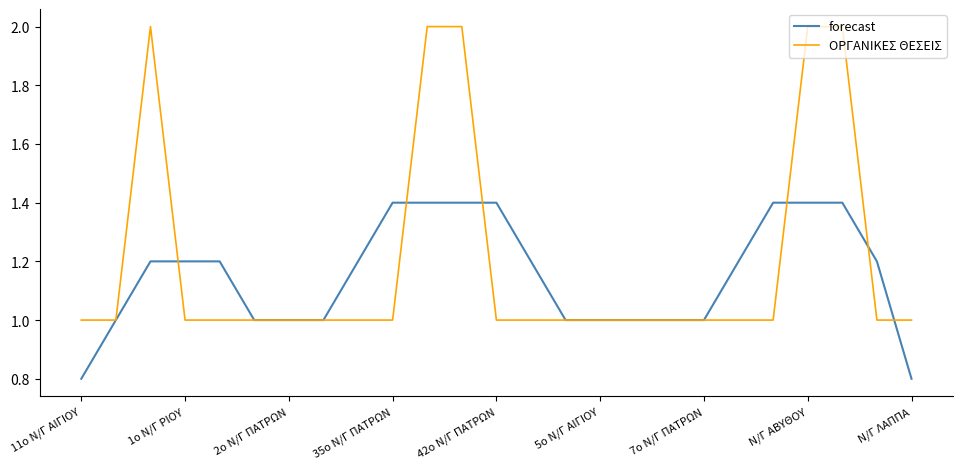

Which series has the largest range (max minus min)?

ΟΡΓΑΝΙΚΕΣ ΘΕΣΕΙΣ